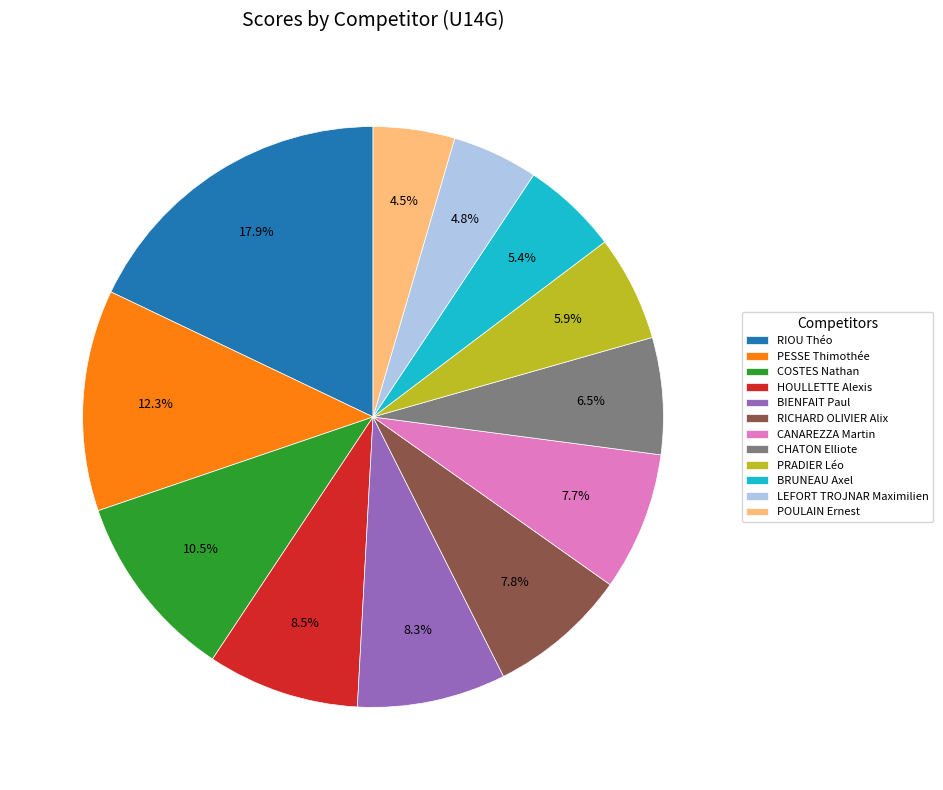

Does any single category account for the majority?

No